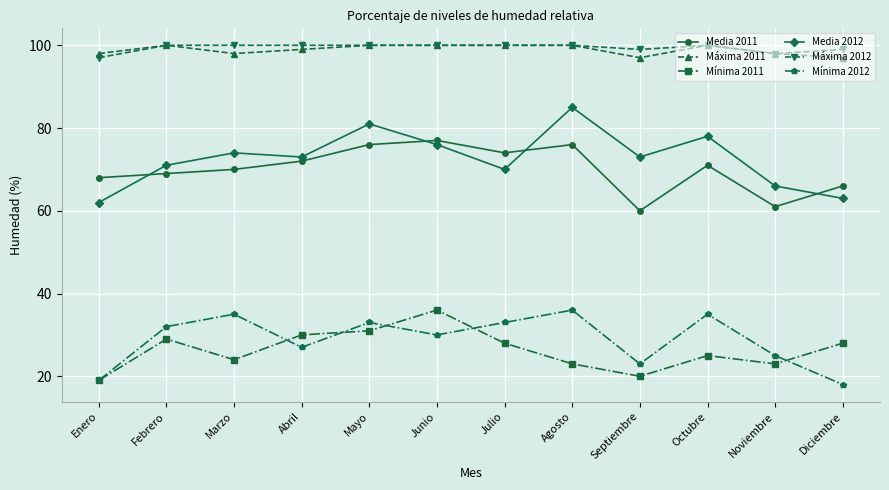

Which series has the largest range (max minus min)?

Media 2012